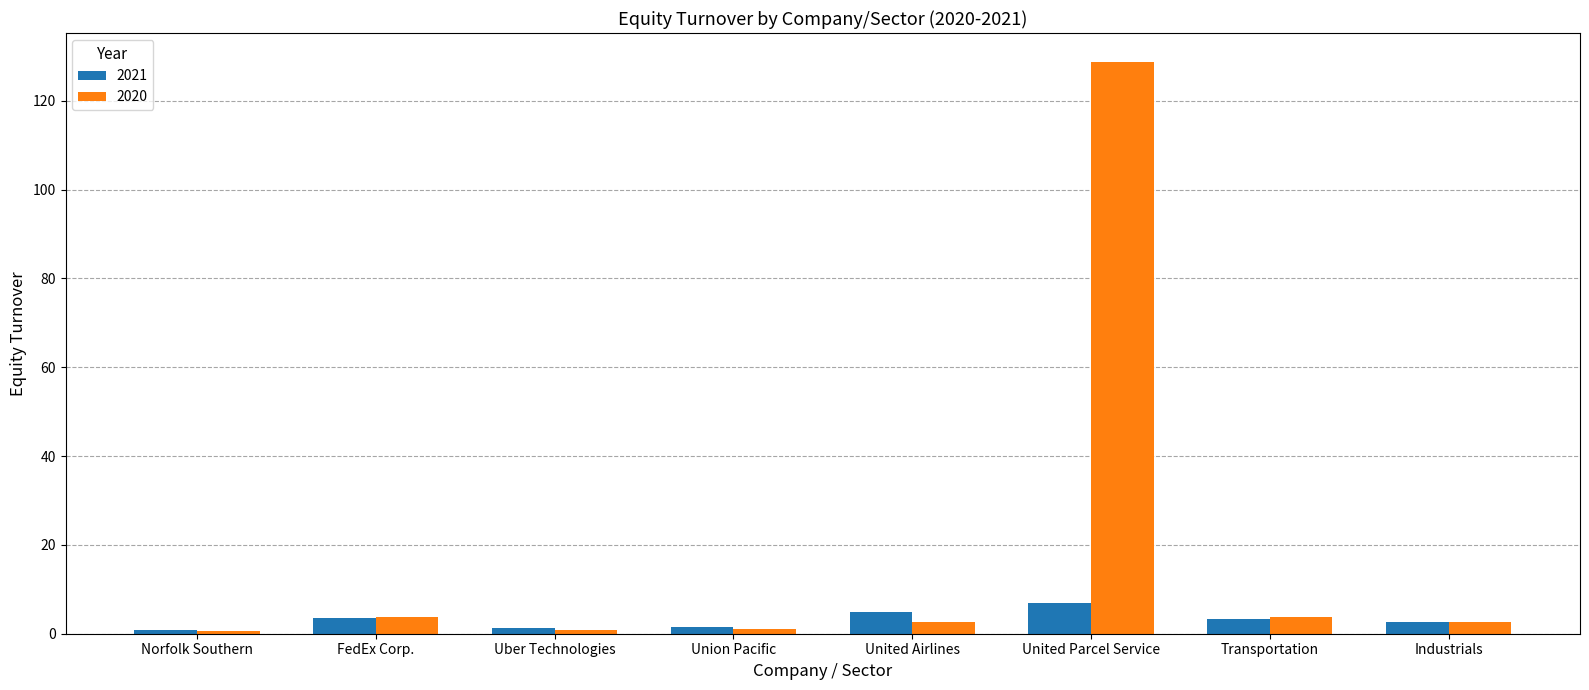

Rank the series by their average value, from lowest to highest.

2021, 2020